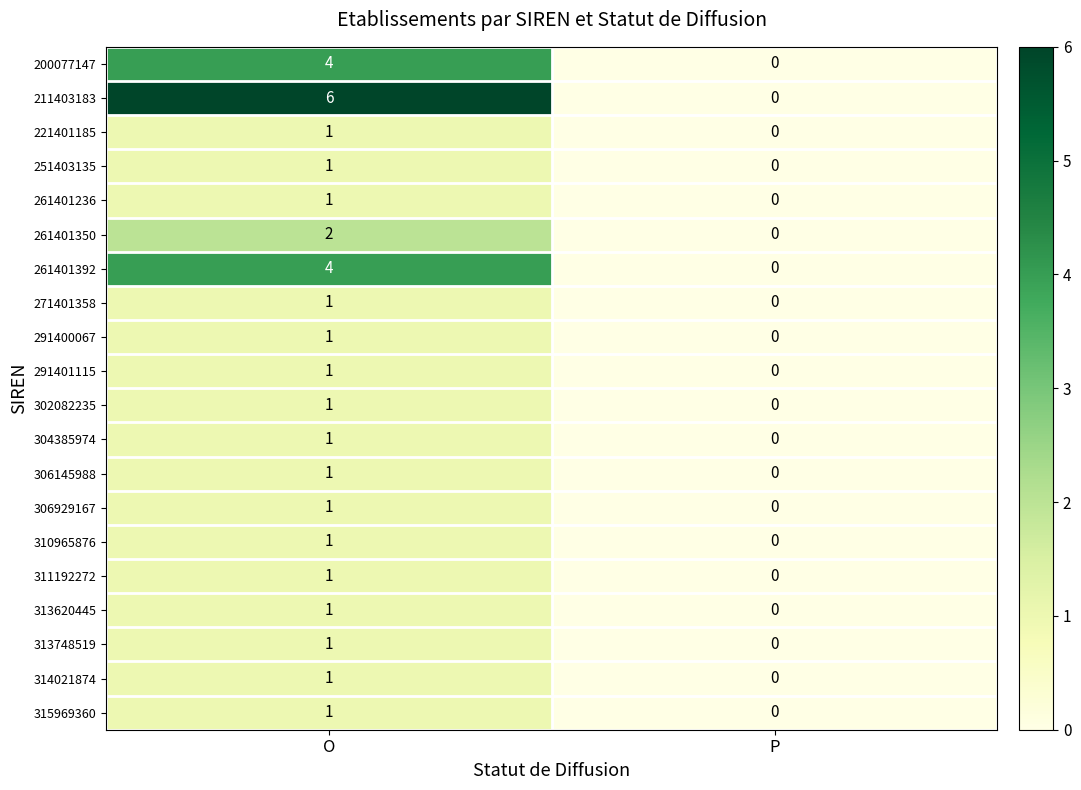

What is the sum of all 200077147 values?

4